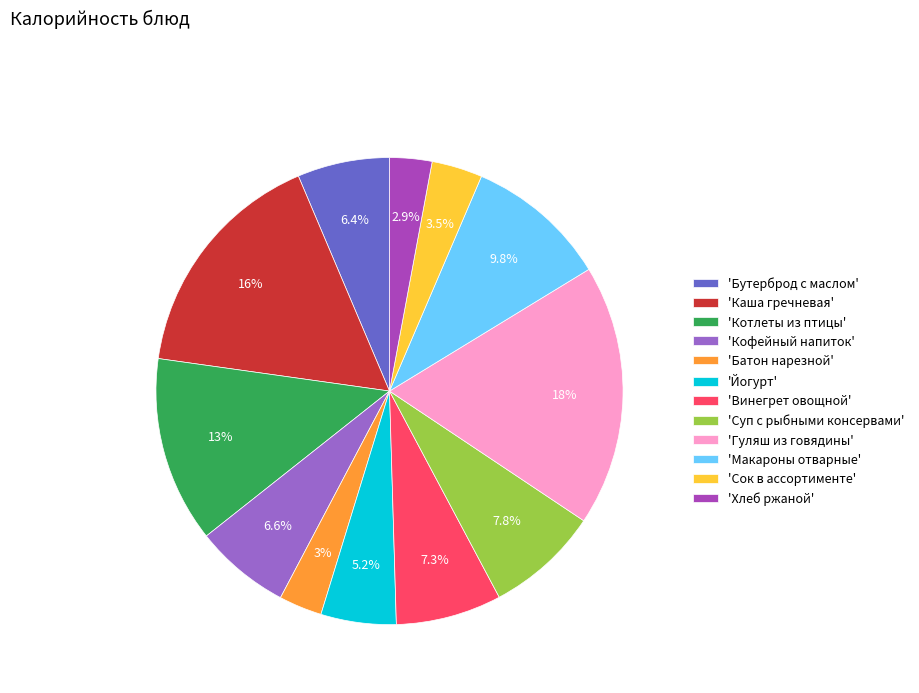

Which has a higher value, 'Сок в ассортименте' or 'Батон нарезной'?

'Сок в ассортименте'